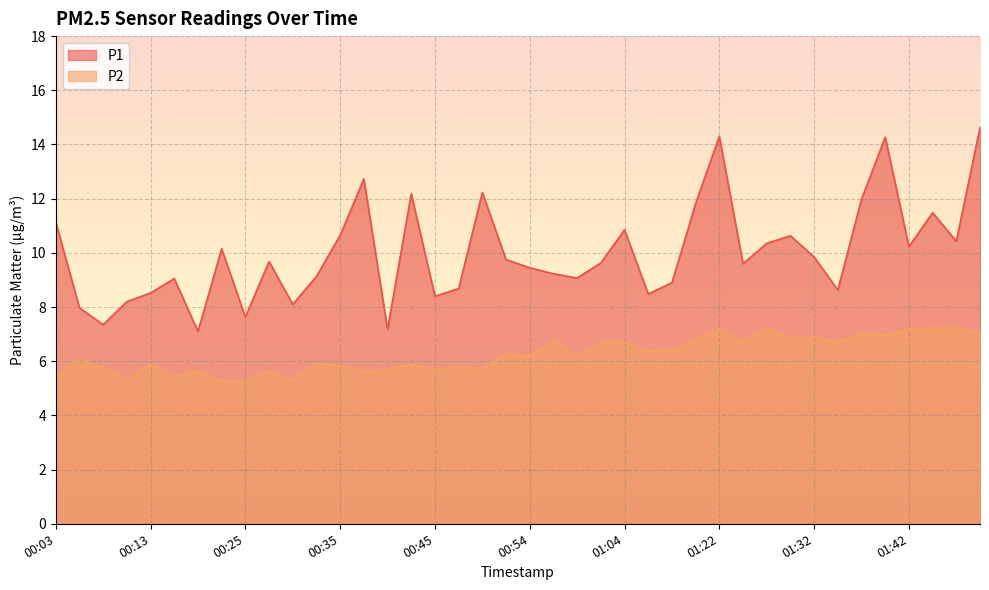

Reading left to right, what are all the values shown in this chart?

P1: 00:03=11.1	00:06=8.0	00:08=7.3	00:10=8.2	00:13=8.5	00:15=9.1	00:18=7.1	00:23=10.2	00:25=7.6	00:27=9.7	00:30=8.1	00:32=9.1	00:35=10.7	00:37=12.7	00:40=7.2	00:42=12.2	00:45=8.4	00:47=8.7	00:49=12.2	00:52=9.8	00:54=9.4	00:57=9.2	00:59=9.1	01:02=9.6	01:04=10.8	01:09=8.5	01:17=8.9	01:19=11.8	01:22=14.3	01:24=9.6	01:27=10.3	01:30=10.6	01:32=9.8	01:35=8.6	01:37=12.0	01:40=14.3	01:42=10.2	01:45=11.5	01:47=10.4	01:49=14.6
P2: 00:03=5.5	00:06=6.1	00:08=5.8	00:10=5.3	00:13=5.9	00:15=5.4	00:18=5.6	00:23=5.3	00:25=5.2	00:27=5.7	00:30=5.3	00:32=5.9	00:35=5.8	00:37=5.6	00:40=5.7	00:42=5.9	00:45=5.7	00:47=5.8	00:49=5.7	00:52=6.3	00:54=6.2	00:57=6.8	00:59=6.2	01:02=6.7	01:04=6.7	01:09=6.4	01:17=6.4	01:19=6.8	01:22=7.2	01:24=6.7	01:27=7.2	01:30=6.8	01:32=6.9	01:35=6.7	01:37=7.0	01:40=7.0	01:42=7.2	01:45=7.2	01:47=7.2	01:49=7.0